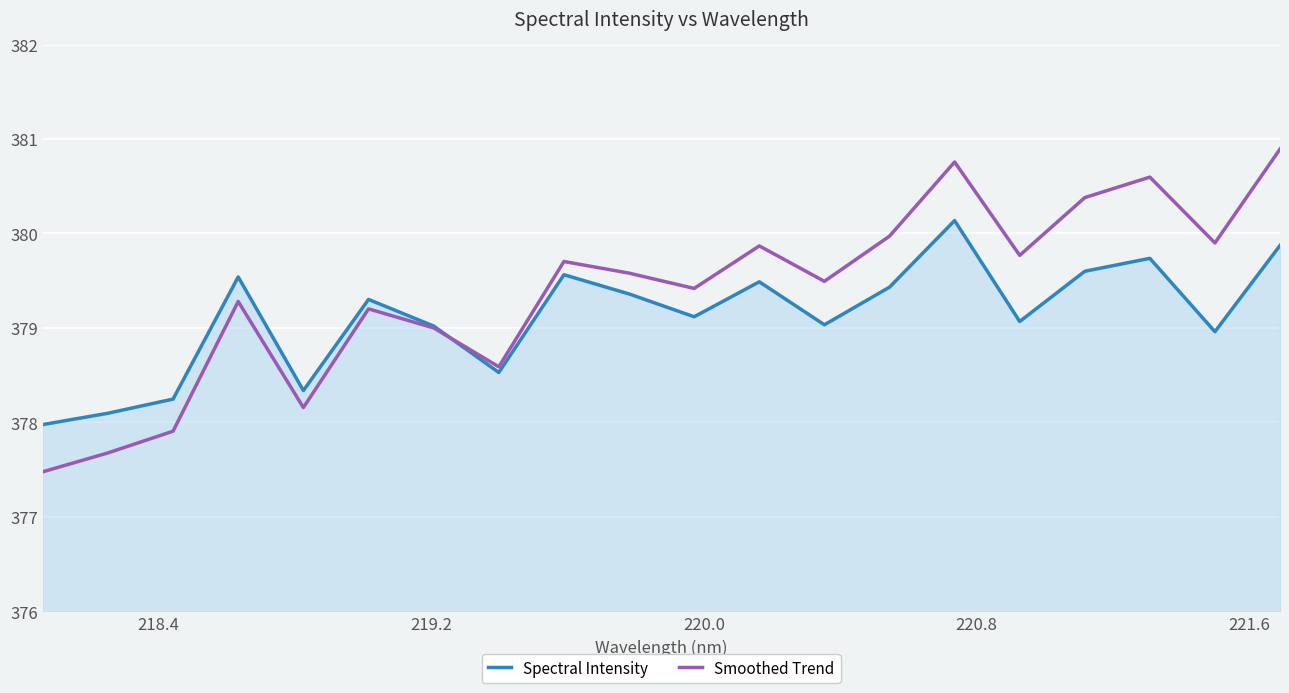

Which series has the widest spread of values?

Smoothed Trend